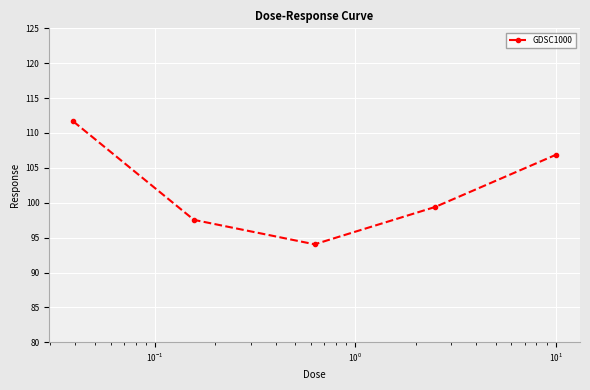

What is the maximum value shown in the chart?

111.7